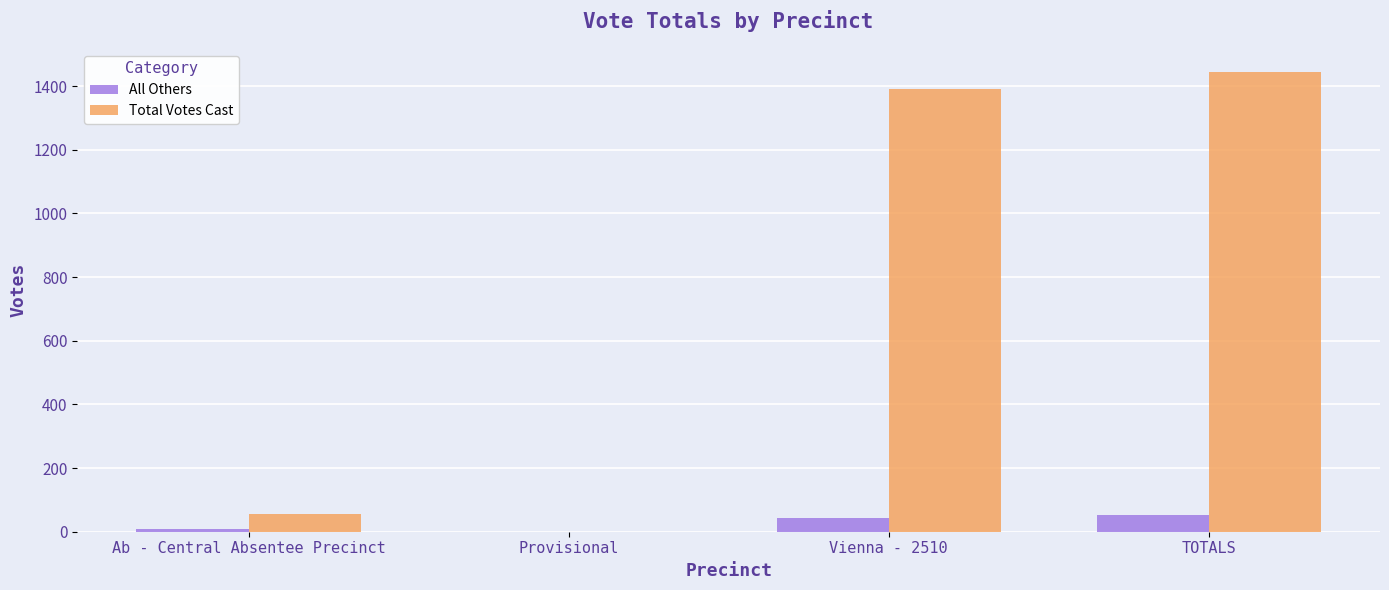

What is the approximate value of All Others at TOTALS, to the nearest 10?

50